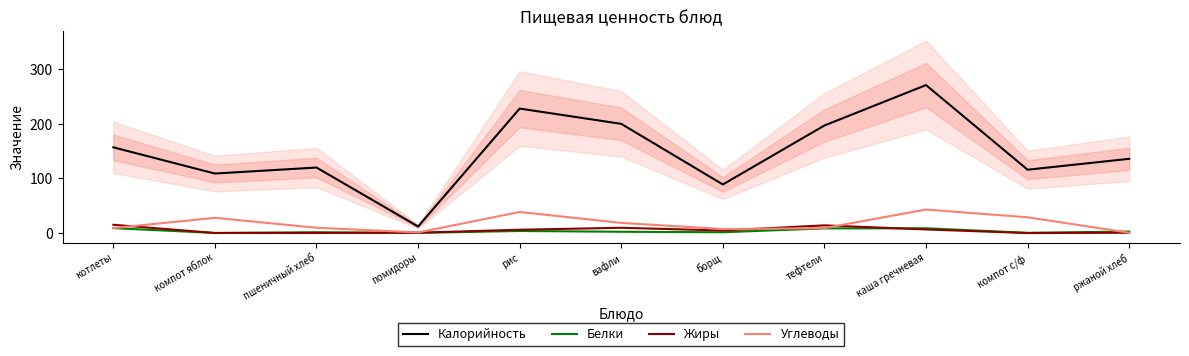

How many interior local valleys does the Белки series have?

4